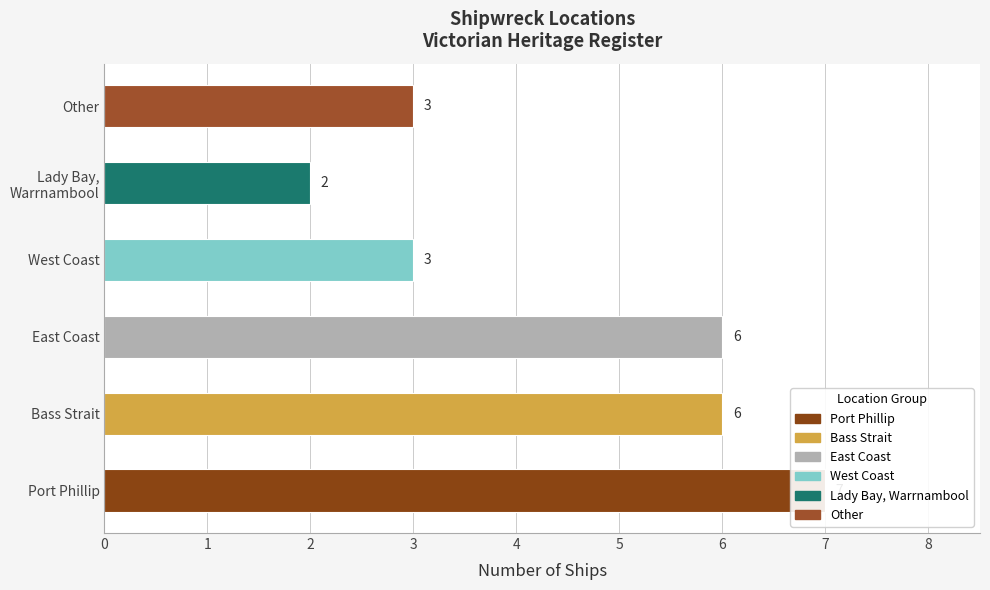

How many series are shown in this chart?

1